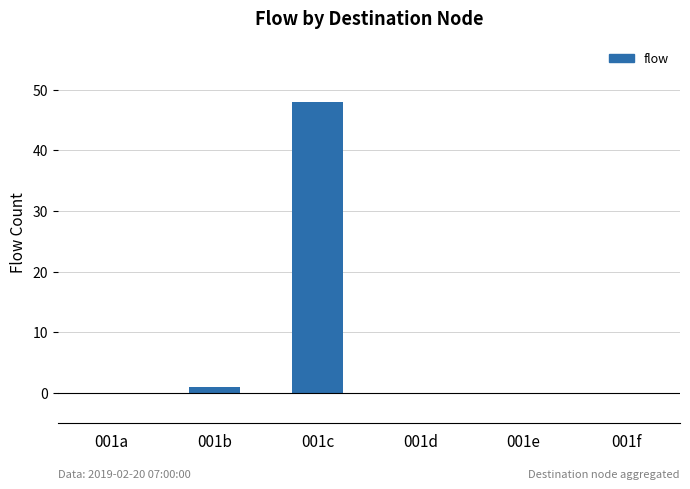

Is it true that the value at 001d is 0?

True